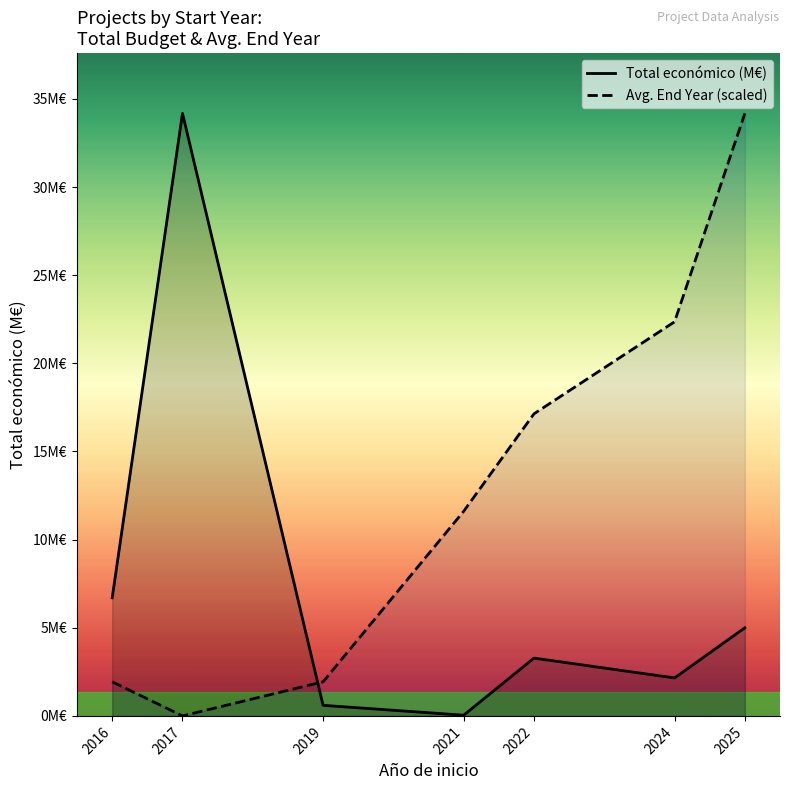

List the series in order of their peak value, highest first.

Total económico (M€), Avg. End Year (scaled)